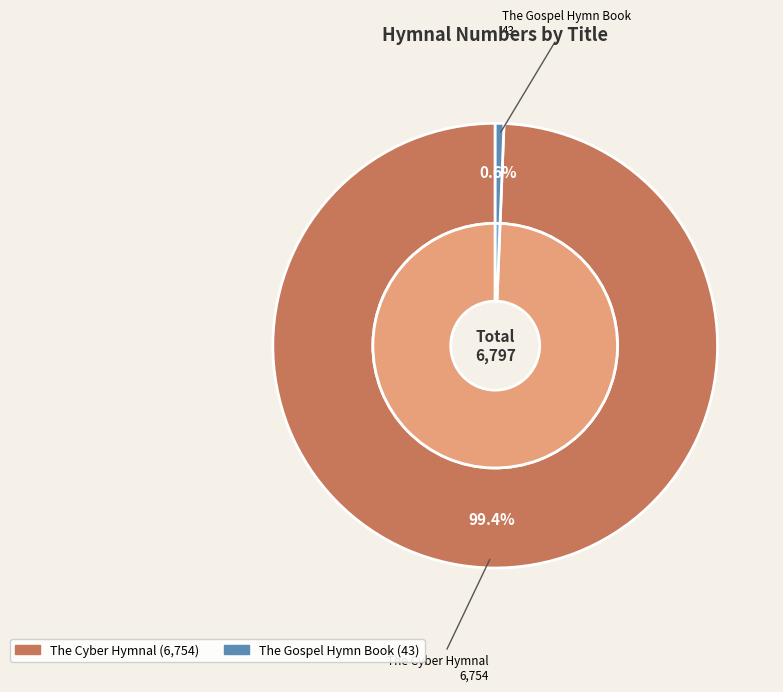

What portion of the pie excludes The Gospel Hymn Book?

99.4%